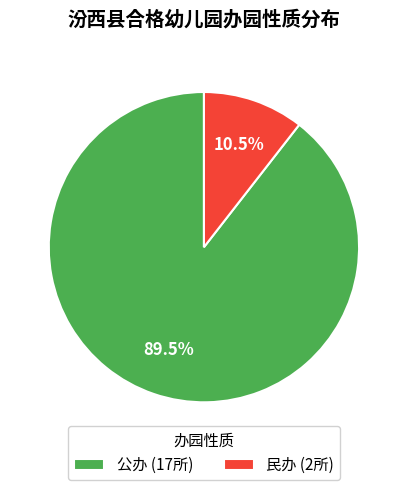

What percentage is NOT represented by 民办?

89.5%